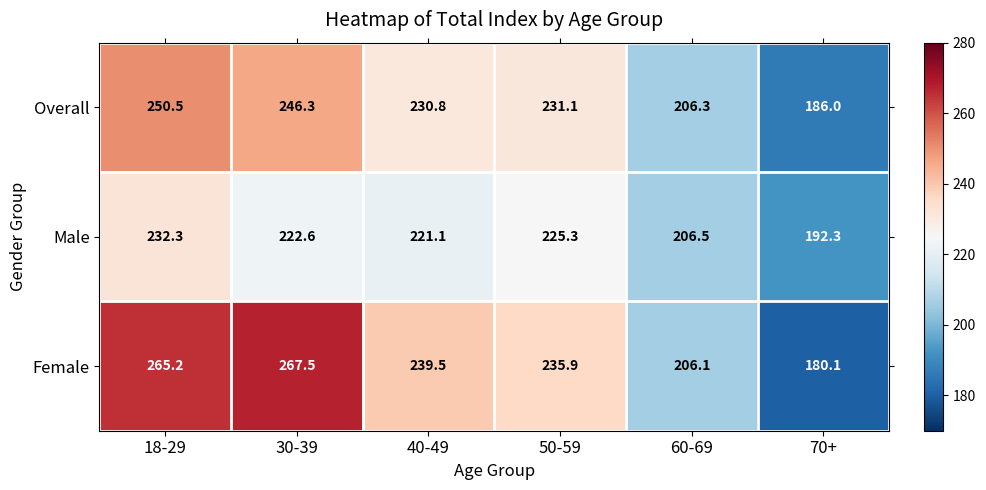

Between 40-49 and 70+, which series saw the biggest shift?

Female